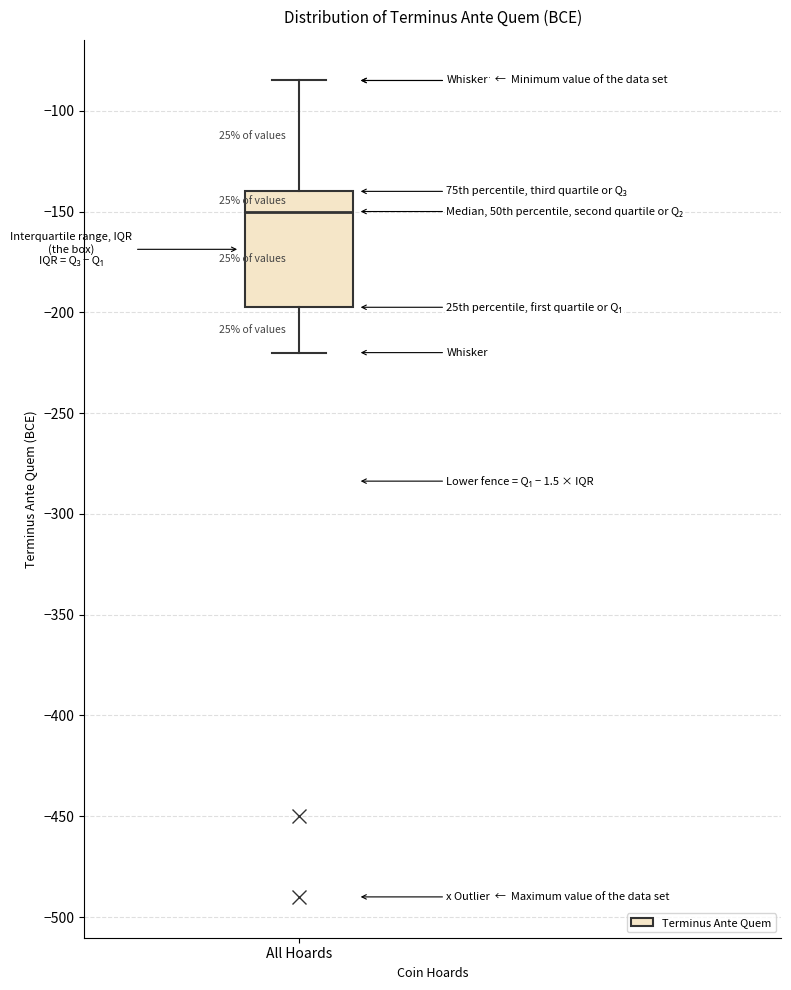

Read this box plot against the y-axis: the position of the median line, the range covered by the box, and the ends of both whiskers. The values are not printed on the chart, so give them approximately, as read against the axis.

median -150, box -195 to -140, whiskers -220 to -85